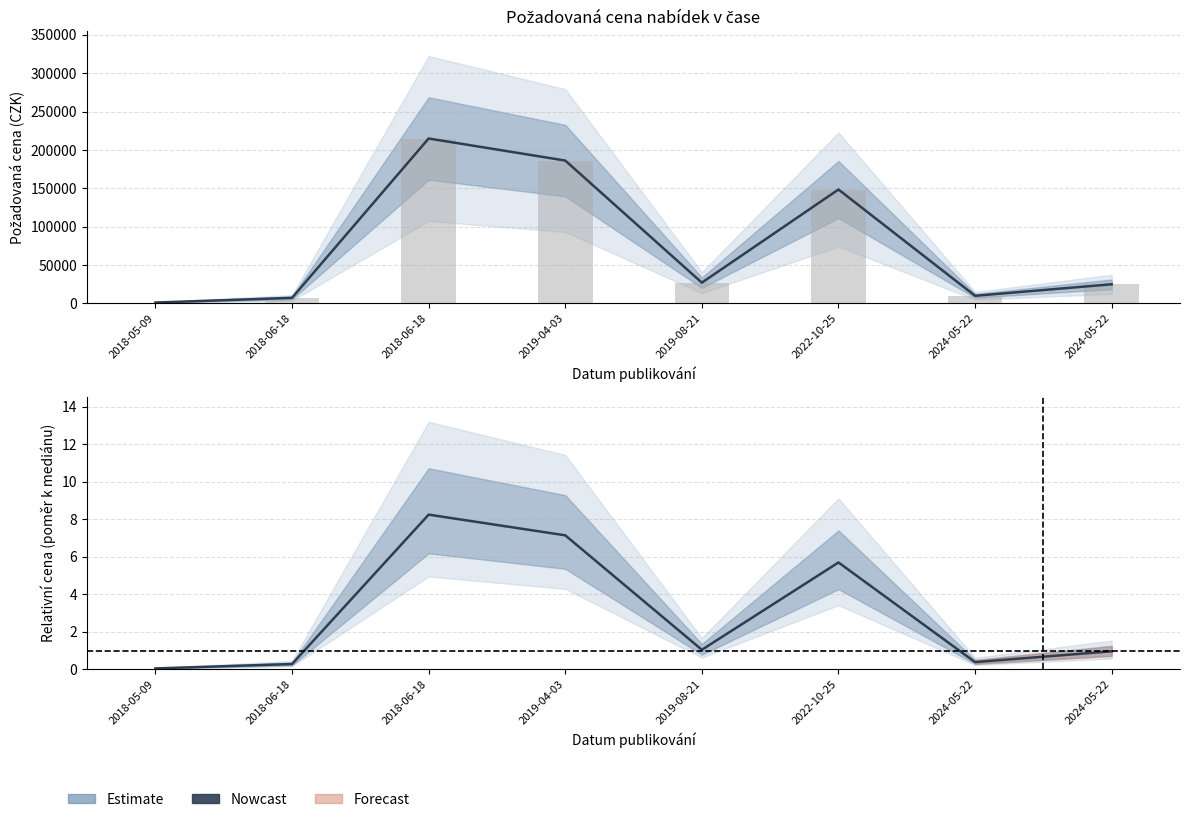

What is the average value?

3.0